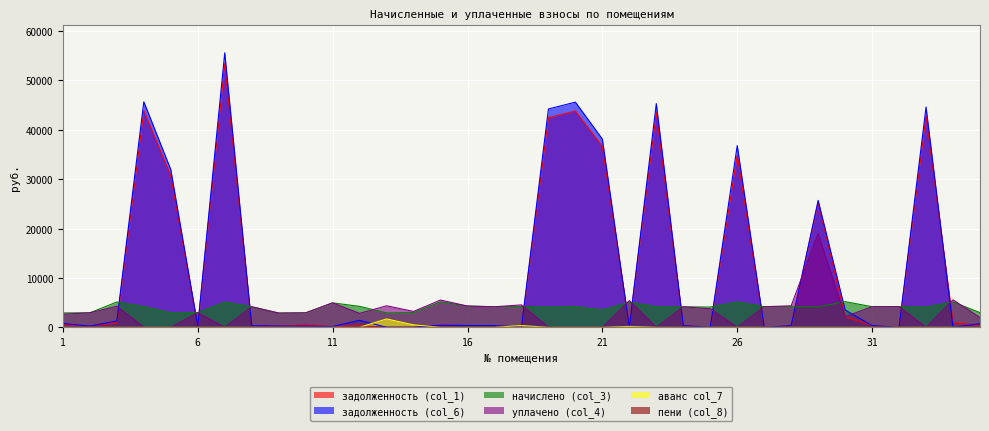

Does the chart display data point markers on the line(s)?

No